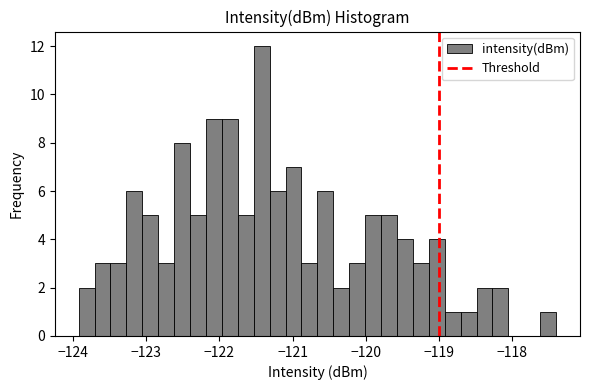

Read against the x-axis, roughly where is the centre of the tallest bar?

-121.4